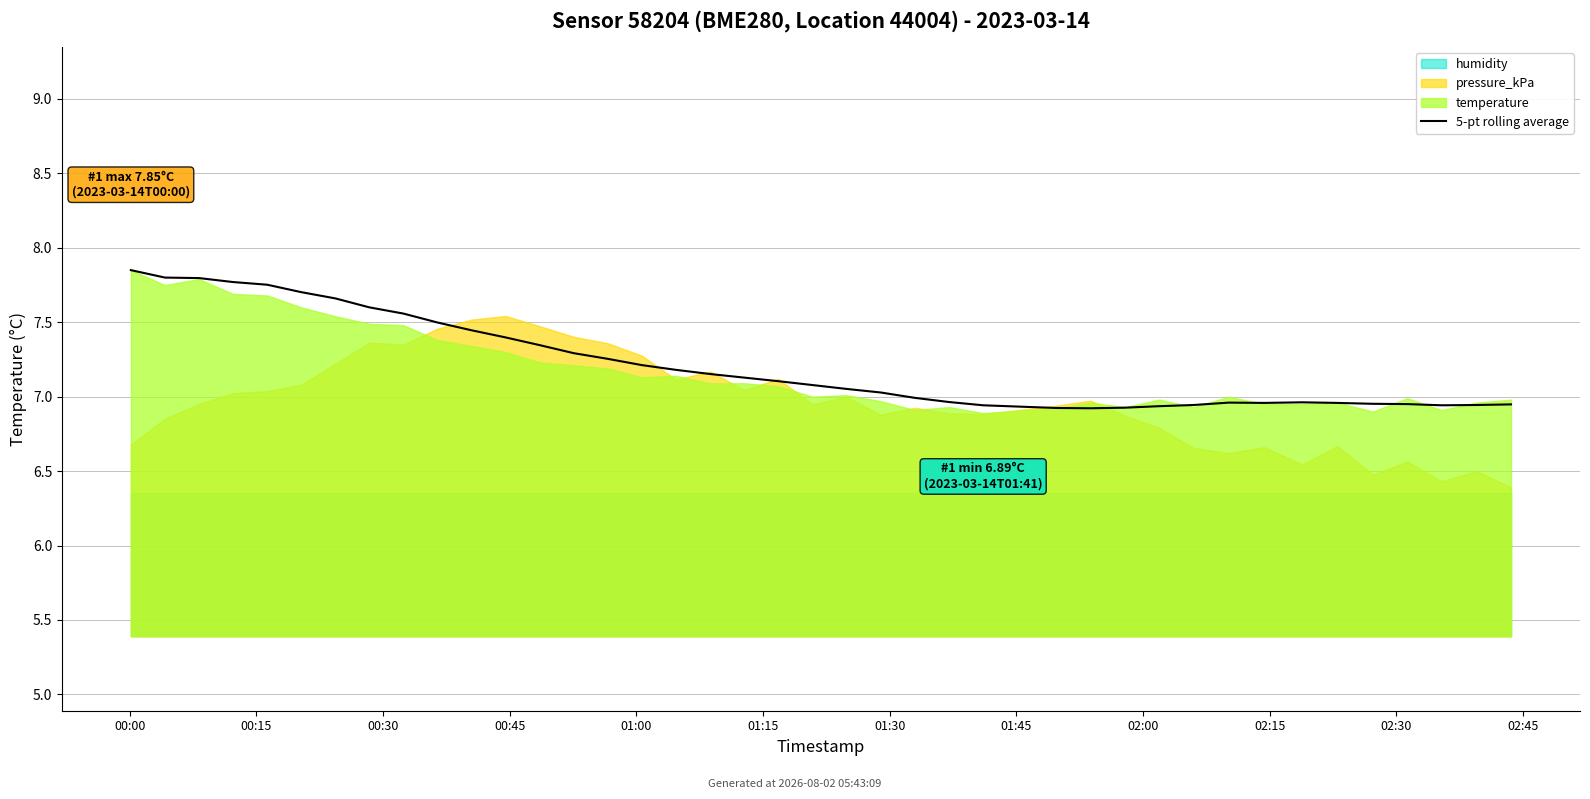

At which category does the data reach its first local peak?

31